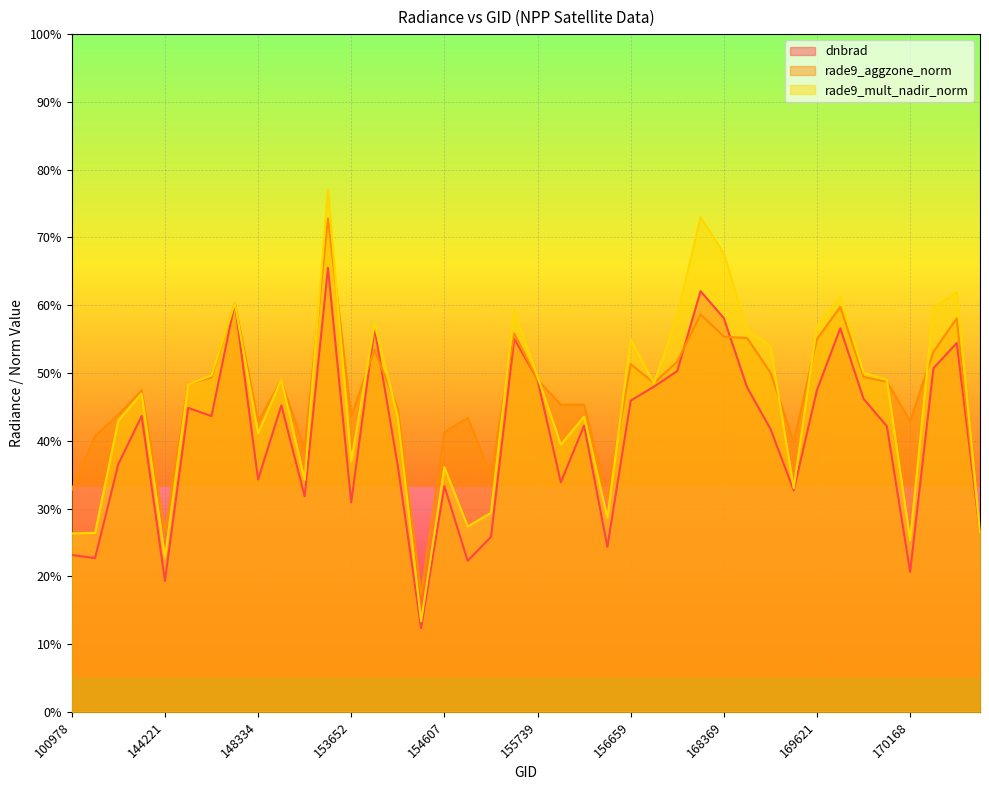

Rank the series by their average value, from lowest to highest.

dnbrad, rade9_mult_nadir_norm, rade9_aggzone_norm